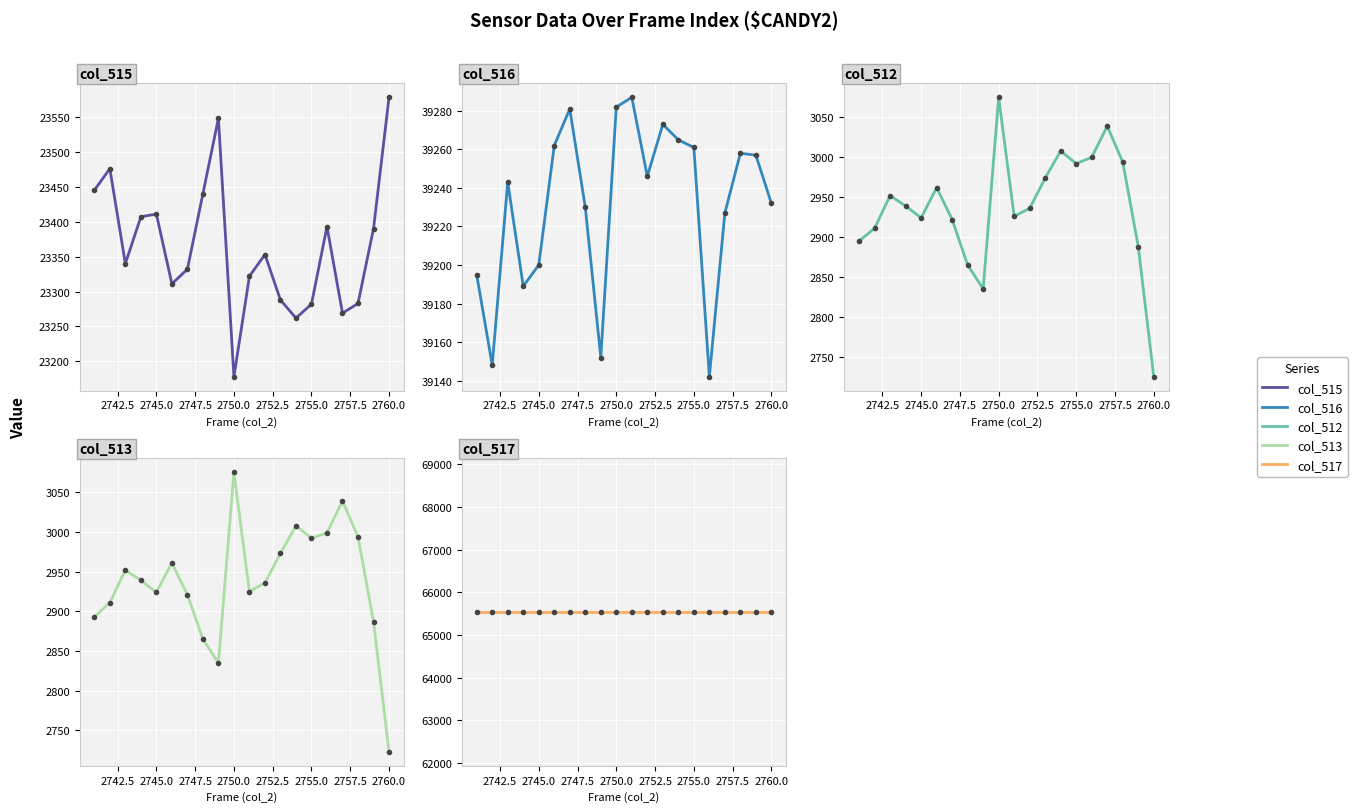

Reading right to left, transcribe all the data shown in this chart.

col_515: 23578	23390	23283	23269	23393	23282	23262	23288	23353	23322	23178	23548	23440	23332	23311	23411	23407	23340	23476	23445
col_516: 39232	39257	39258	39227	39142	39261	39265	39273	39246	39287	39282	39152	39230	39281	39262	39200	39189	39243	39148	39195
col_512: 2725	2888	2994	3039	3000	2992	3008	2974	2936	2926	3075	2835	2865	2922	2962	2924	2939	2952	2911	2895
col_513: 2723	2887	2994	3039	2999	2992	3008	2973	2936	2925	3075	2835	2865	2921	2961	2924	2939	2952	2911	2893
col_517: 65535	65535	65535	65535	65535	65535	65535	65535	65535	65535	65535	65535	65535	65535	65535	65535	65535	65535	65535	65535